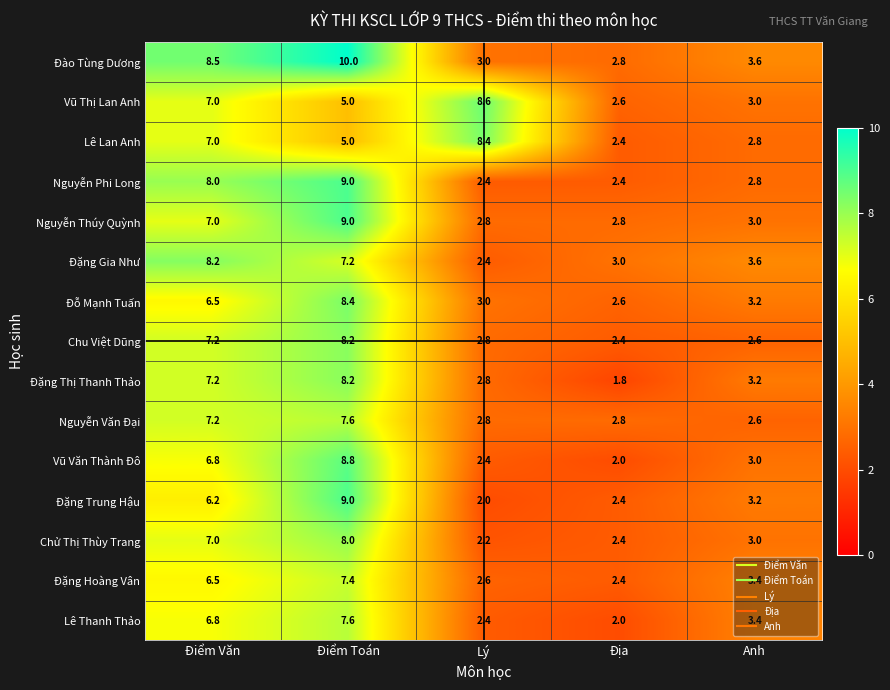

At which category does the chart reach its minimum across all series?

Địa